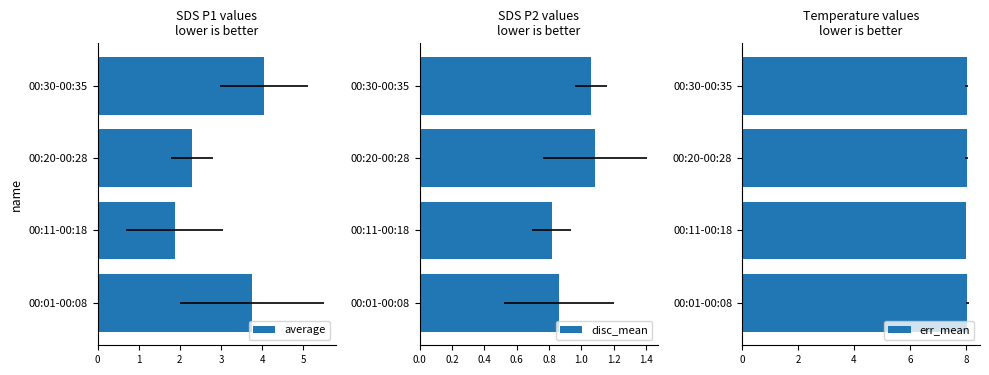

Rank the series by their maximum value, from lowest to highest.

disc_mean, average, err_mean